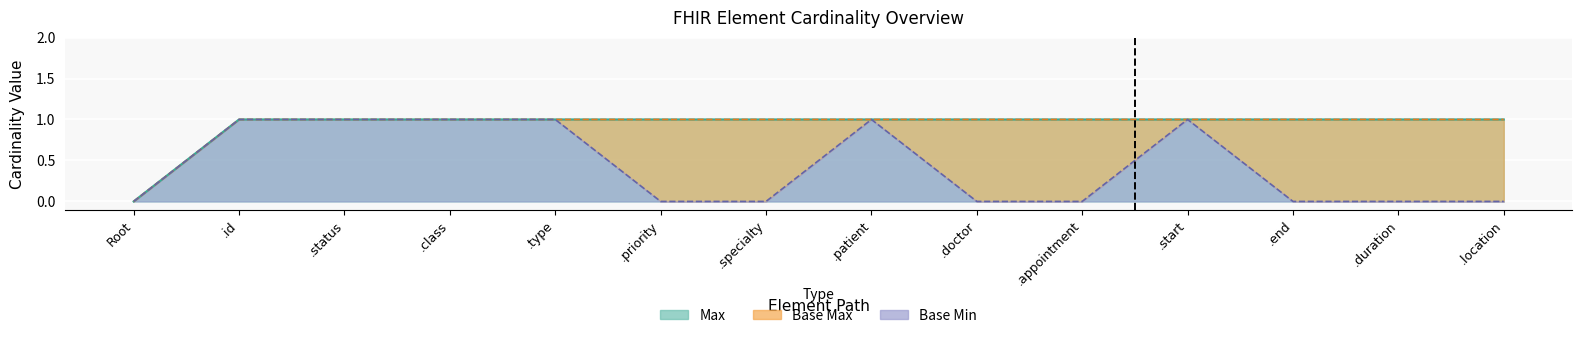

What is the value of the Base Min point at the 11th from the left?

1